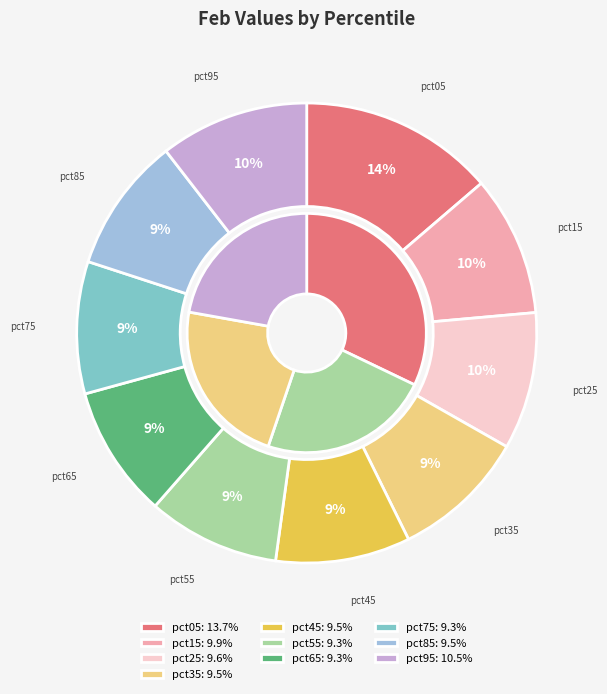

How many segments does this pie chart have?

10